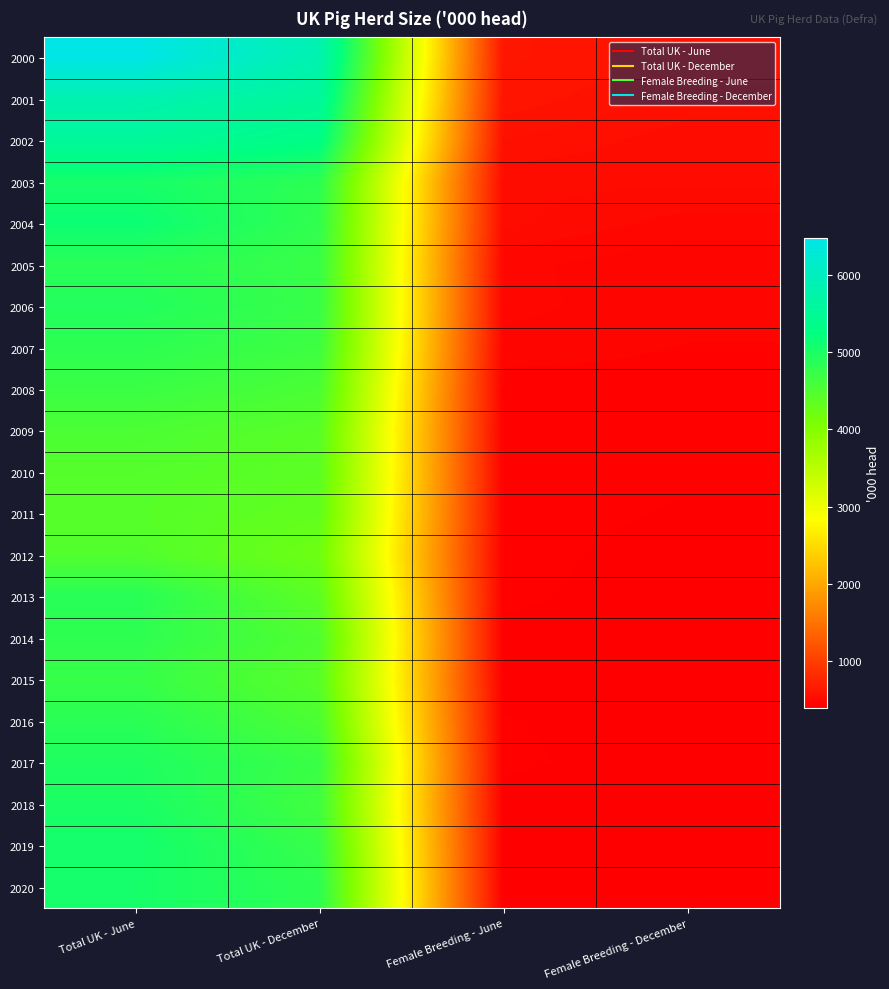

What is the total value across all series at Female Breeding - June?

9610.7